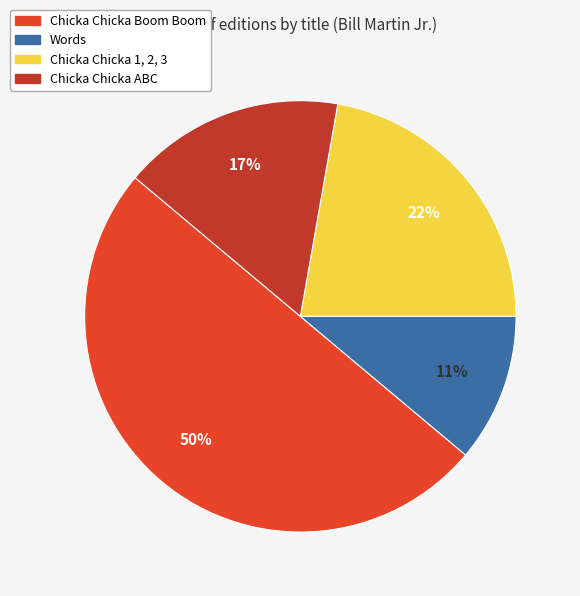

To the nearest percent, what is the combined percentage of Words and Chicka Chicka 1, 2, 3?

33%